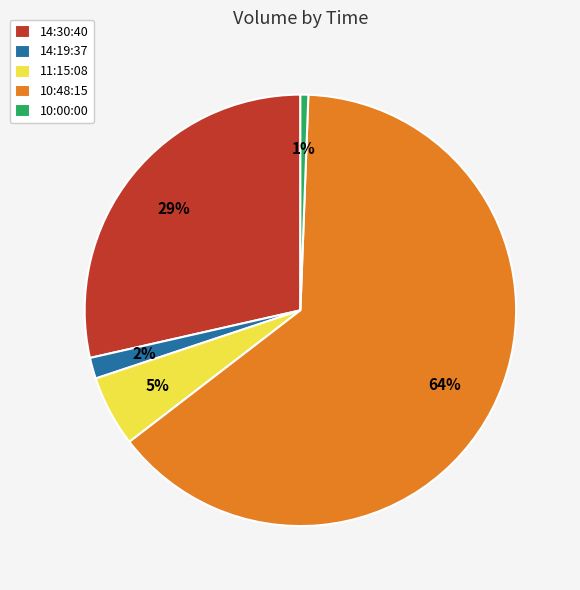

How many slices are in this pie chart?

5